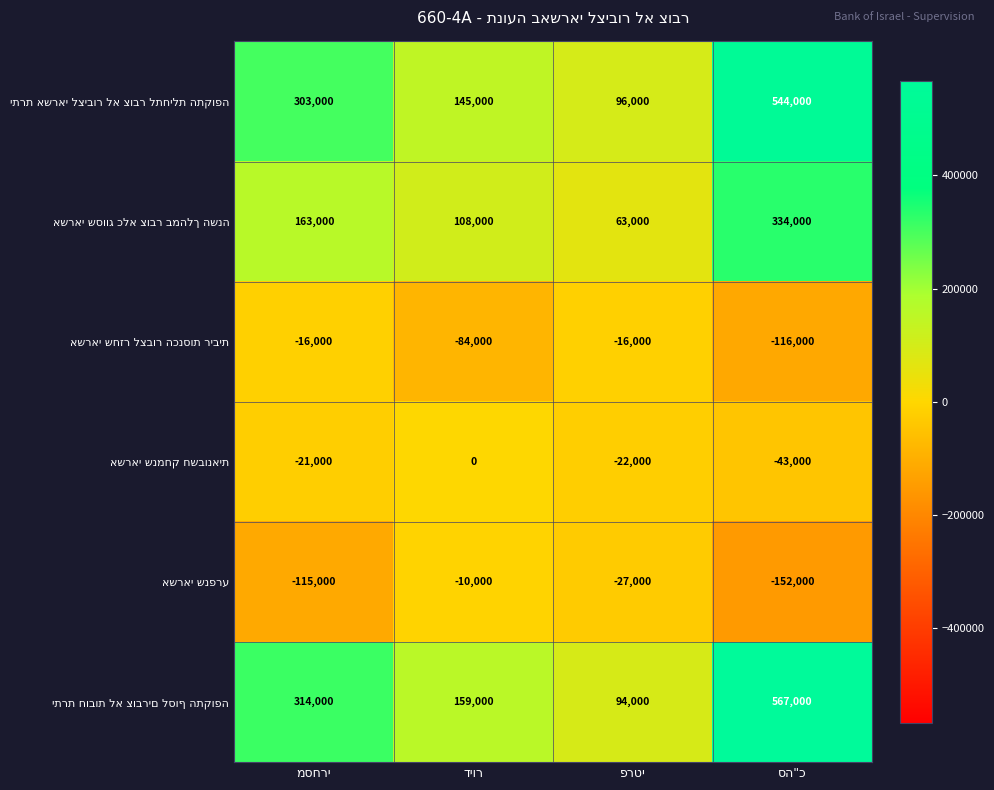

What is the minimum value shown in the chart?

-152000